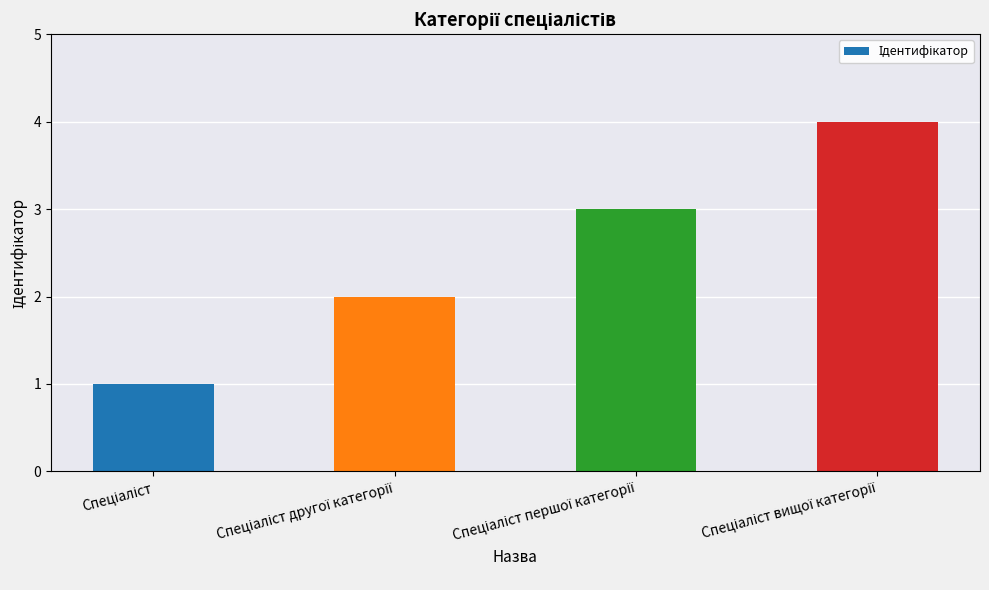

What is the sum of all values?

10